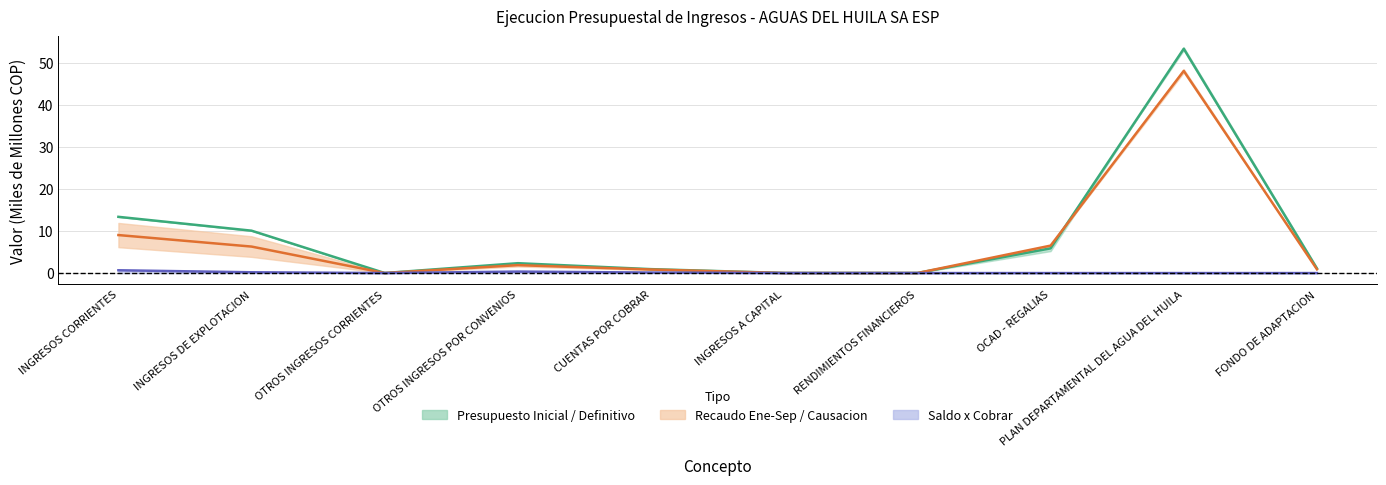

Reading right to left, transcribe all the data shown in this chart.

Presupuesto Inicial / Definitivo: 1.1	53.3	5.9	0.0	0.0	0.9	2.3	0.0	10.1	13.4
Recaudo Ene-Sep / Causacion Acumulada: 0.9	48.1	6.5	0.0	0.0	0.8	1.9	0.0	6.3	9.0
Saldo x Cobrar: 0.0	0.0	0.0	0.0	0.0	0.1	0.4	0.0	0.2	0.7